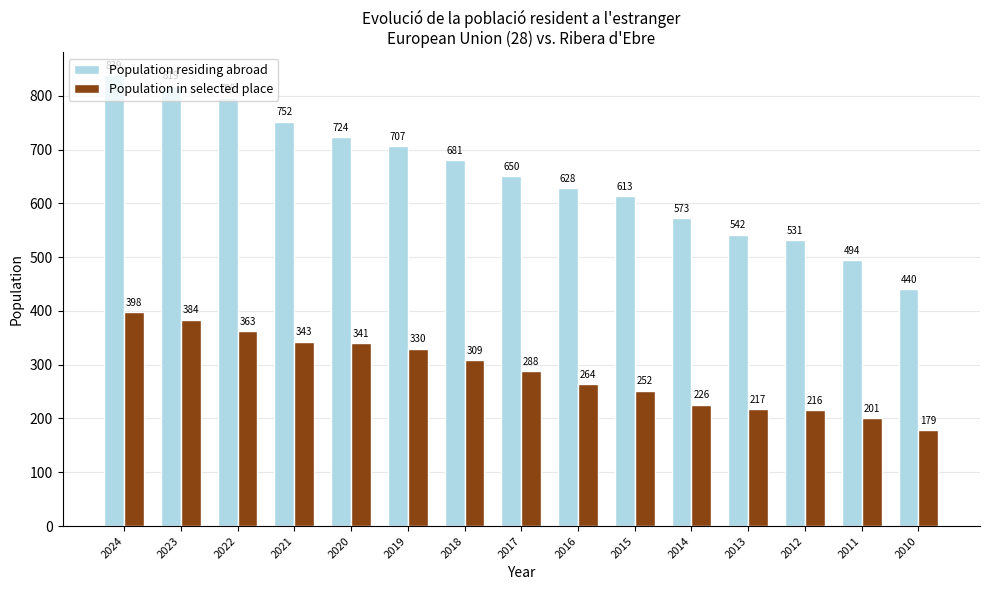

The Population in selected place series shows 339 at 2015. True or false?

False